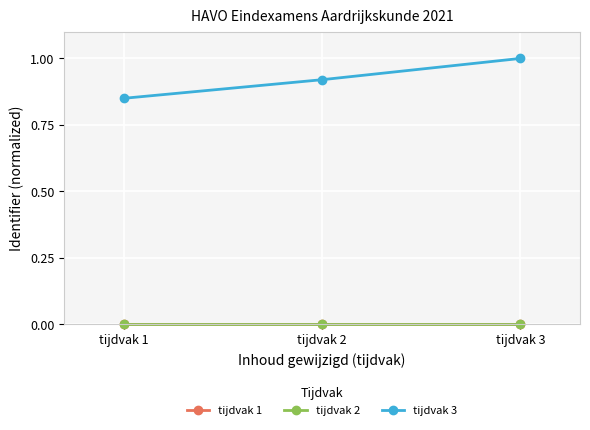

Which series has the largest total across all categories?

tijdvak 3